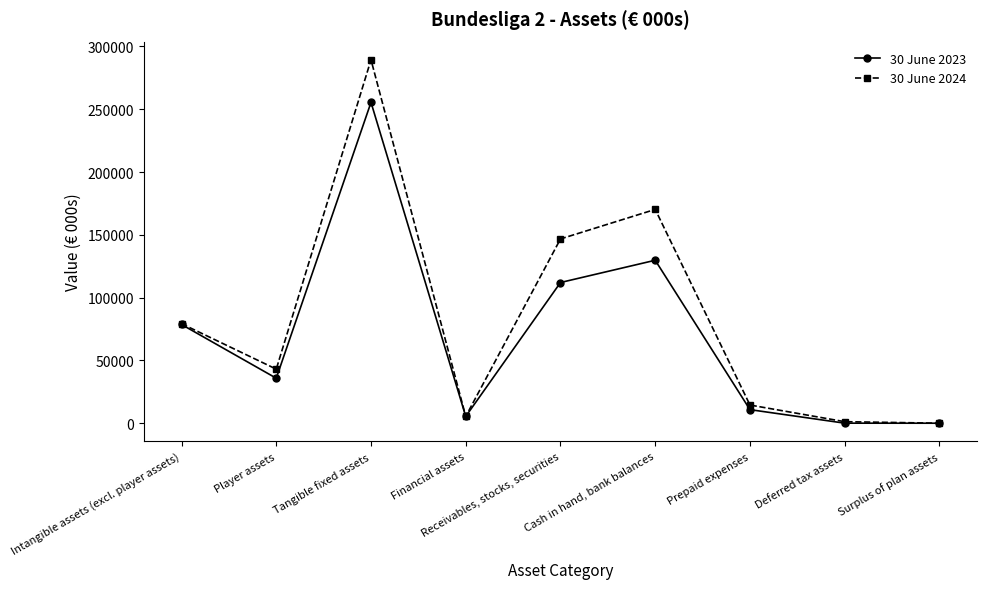

What is the highest value of the 30 June 2023 series?

255452